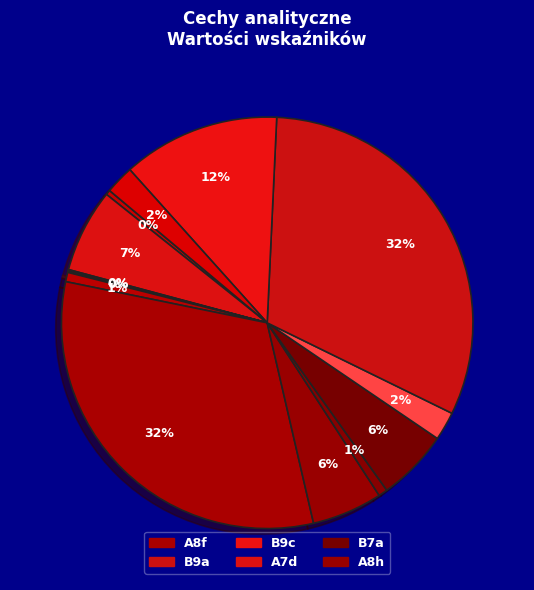

Is there any slice that represents more than half of the pie?

No